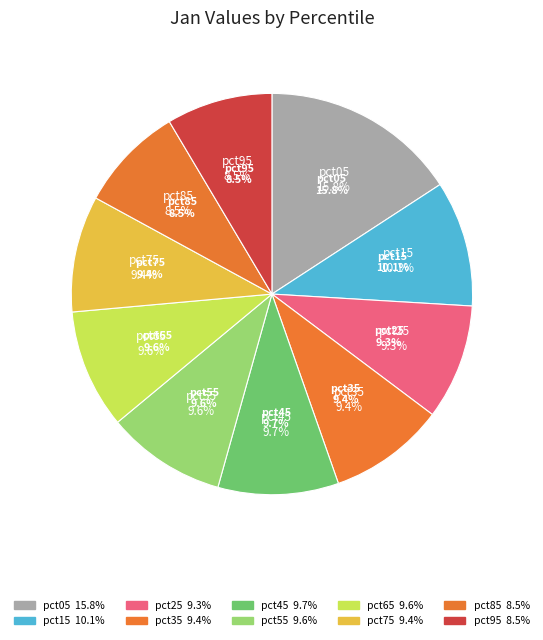

Count the number of slices in the pie.

10